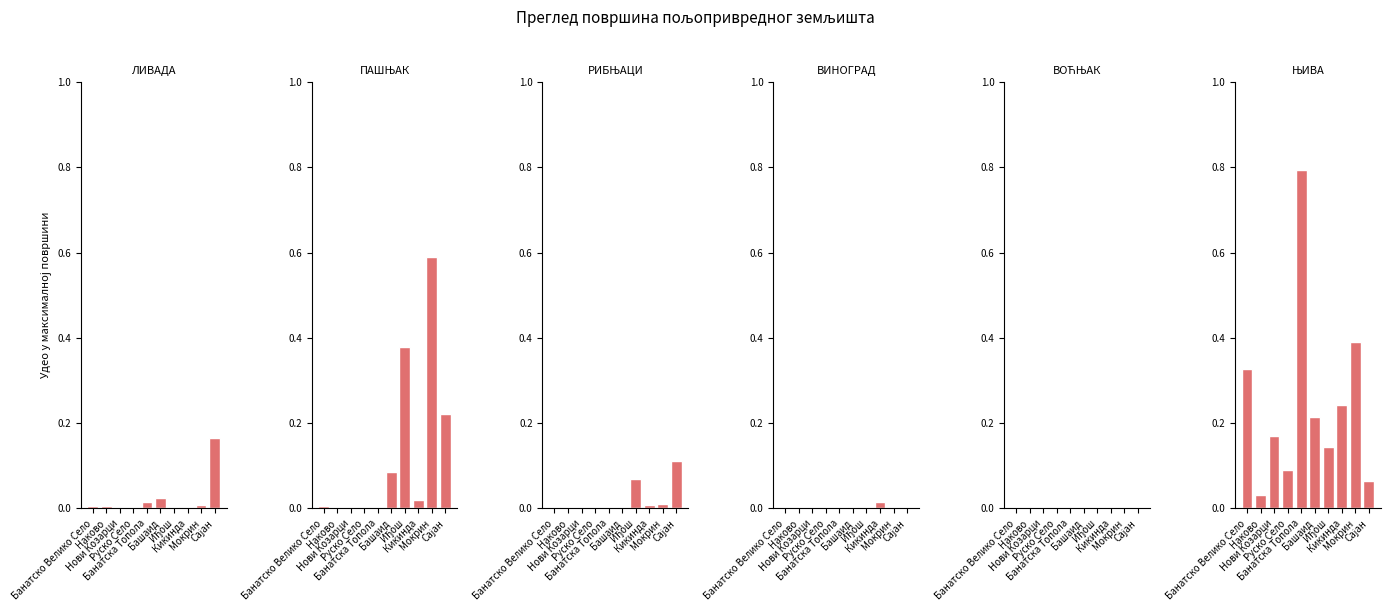

Reading left to right, extract all data points from this chart.

ЛИВАДА: Банатско Велико Село=0.0	Наково=0.0	Нови Козарци=0.0	Руско Село=0.0	Банатска Топола=0.0	Башаид=0.0	Иђош=0.0	Кикинда=0.0	Мокрин=0.0	Сајан=0.2
ПАШЊАК: Банатско Велико Село=0.0	Наково=0.0	Нови Козарци=0.0	Руско Село=0.0	Банатска Топола=0.0	Башаид=0.1	Иђош=0.4	Кикинда=0.0	Мокрин=0.6	Сајан=0.2
РИБЊАЦИ: Банатско Велико Село=0.0	Наково=0.0	Нови Козарци=0.0	Руско Село=0.0	Банатска Топола=0.0	Башаид=0.0	Иђош=0.1	Кикинда=0.0	Мокрин=0.0	Сајан=0.1
ВИНОГРАД: Банатско Велико Село=0.0	Наково=0.0	Нови Козарци=0.0	Руско Село=0.0	Банатска Топола=0.0	Башаид=0.0	Иђош=0.0	Кикинда=0.0	Мокрин=0.0	Сајан=0.0
ВОЋЊАК: Банатско Велико Село=0.0	Наково=0.0	Нови Козарци=0.0	Руско Село=0.0	Банатска Топола=0.0	Башаид=0.0	Иђош=0.0	Кикинда=0.0	Мокрин=0.0	Сајан=0.0
ЊИВА: Банатско Велико Село=0.3	Наково=0.0	Нови Козарци=0.2	Руско Село=0.1	Банатска Топола=0.8	Башаид=0.2	Иђош=0.1	Кикинда=0.2	Мокрин=0.4	Сајан=0.1